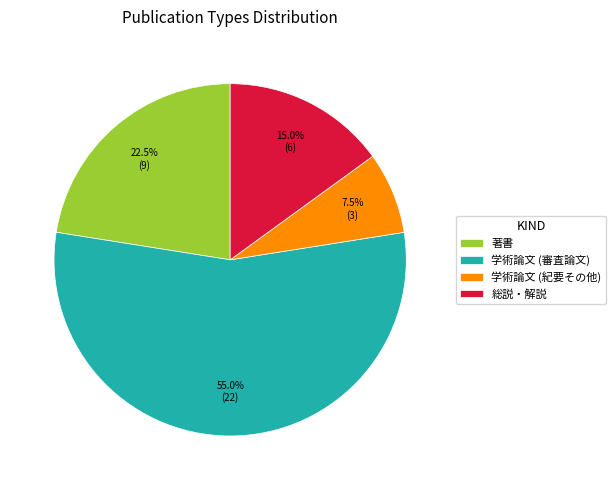

Which slice is the smallest?

学術論文 (紀要その他)